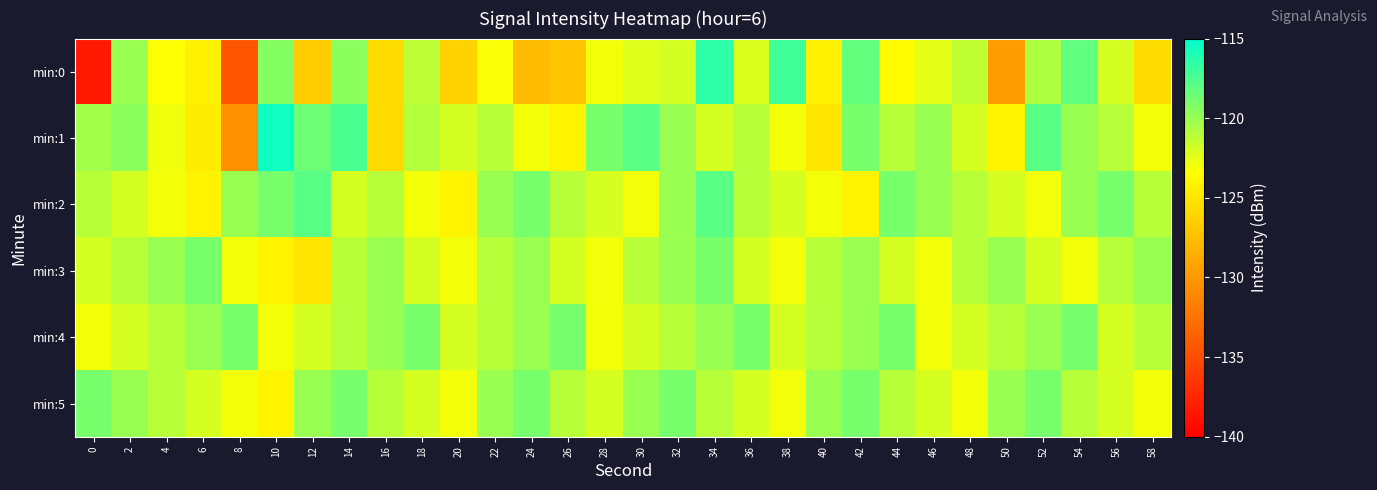

What is the spread (max minus min) of values at 30?

5.0